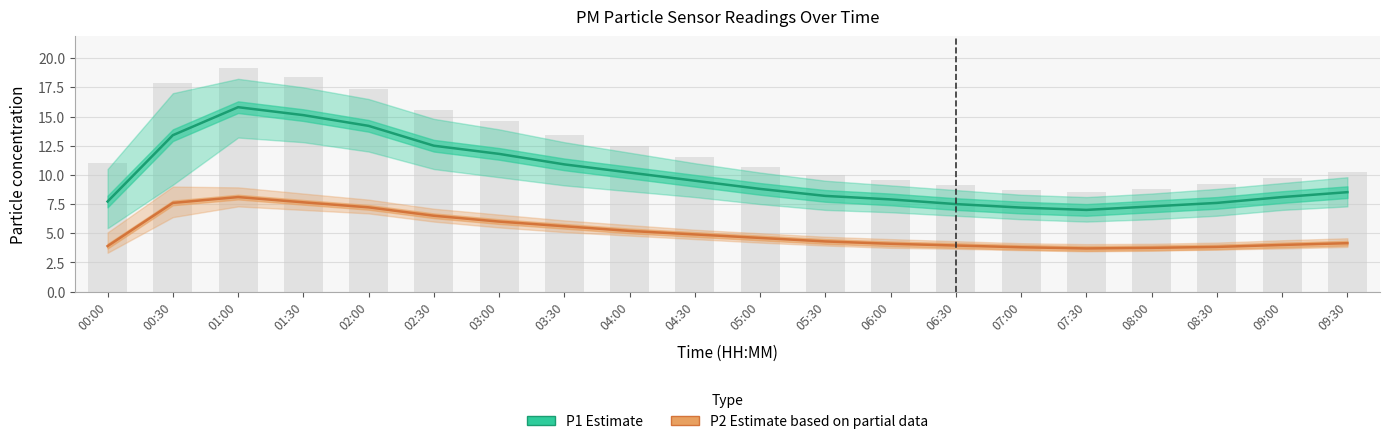

Reading left to right, list all the values displayed in this chart.

P1 (Estimate): 00:00=7.7	00:30=13.4	01:00=15.8	01:30=15.1	02:00=14.2	02:30=12.5	03:00=11.8	03:30=10.9	04:00=10.2	04:30=9.5	05:00=8.8	05:30=8.2	06:00=7.9	06:30=7.5	07:00=7.2	07:30=7.0	08:00=7.3	08:30=7.6	09:00=8.1	09:30=8.5
P2 (Estimate based on partial data): 00:00=3.9	00:30=7.6	01:00=8.1	01:30=7.7	02:00=7.2	02:30=6.5	03:00=6.0	03:30=5.6	04:00=5.2	04:30=4.9	05:00=4.6	05:30=4.3	06:00=4.1	06:30=4.0	07:00=3.8	07:30=3.7	08:00=3.8	08:30=3.8	09:00=4.0	09:30=4.2